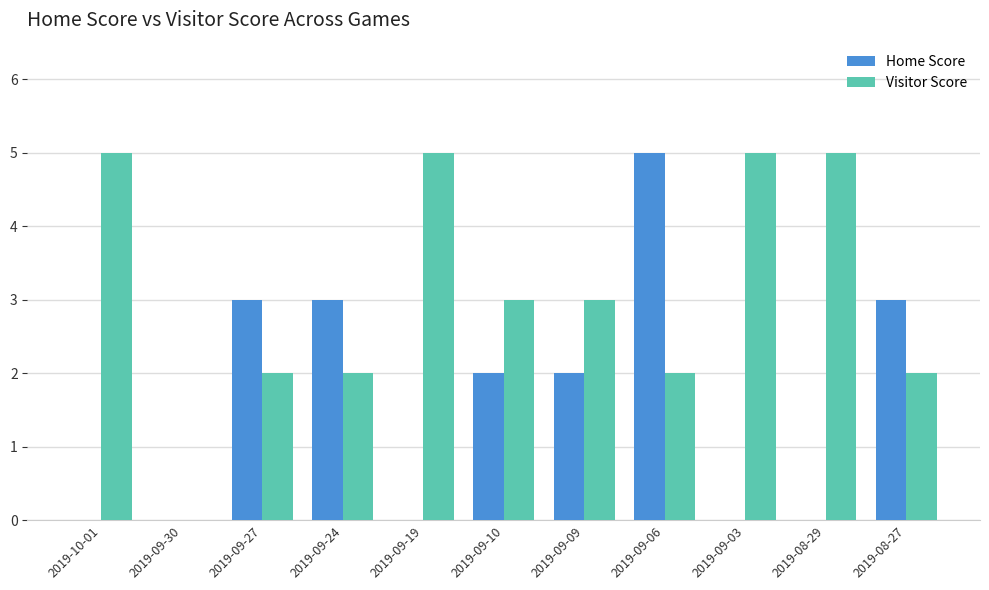

Reading right to left, what are all the values shown in this chart?

Home Score: 2019-08-27=3	2019-08-29=0	2019-09-03=0	2019-09-06=5	2019-09-09=2	2019-09-10=2	2019-09-19=0	2019-09-24=3	2019-09-27=3	2019-09-30=0	2019-10-01=0
Visitor Score: 2019-08-27=2	2019-08-29=5	2019-09-03=5	2019-09-06=2	2019-09-09=3	2019-09-10=3	2019-09-19=5	2019-09-24=2	2019-09-27=2	2019-09-30=0	2019-10-01=5